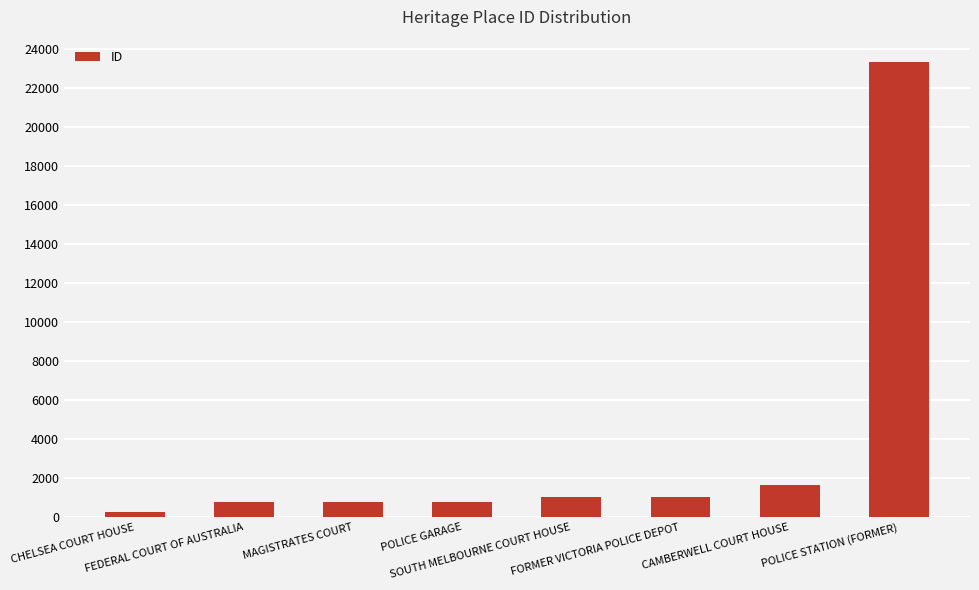

How many categories are shown in the chart?

8